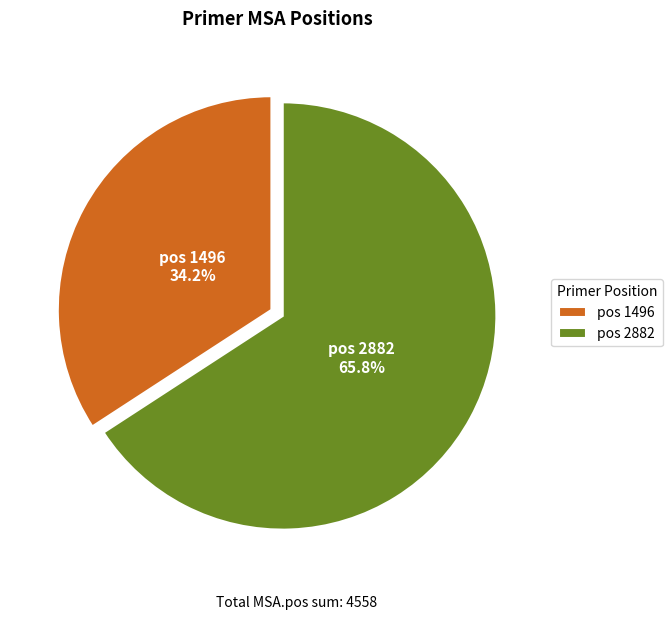

What portion of the pie excludes pos 1496?

65.8%